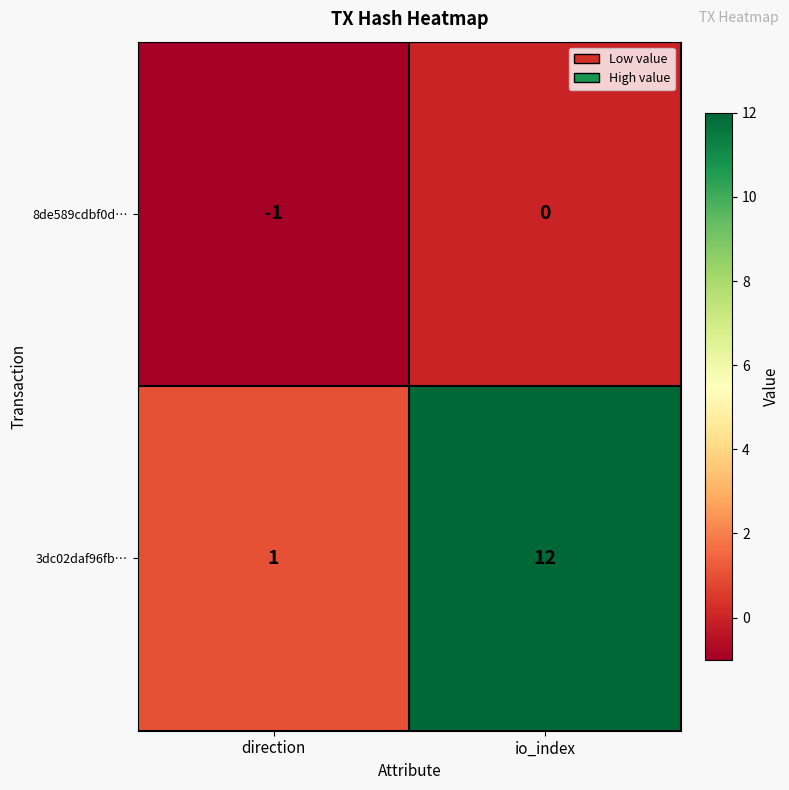

Which category has the lowest value across all series?

direction